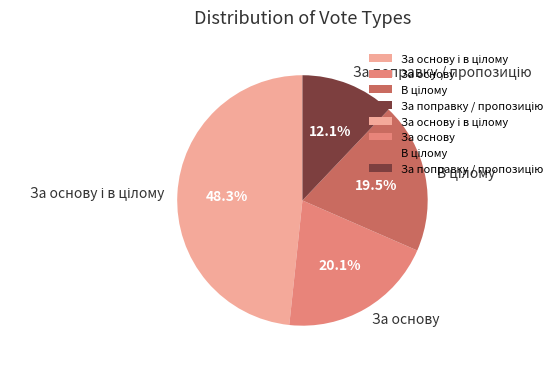

Is there any slice that represents more than half of the pie?

No